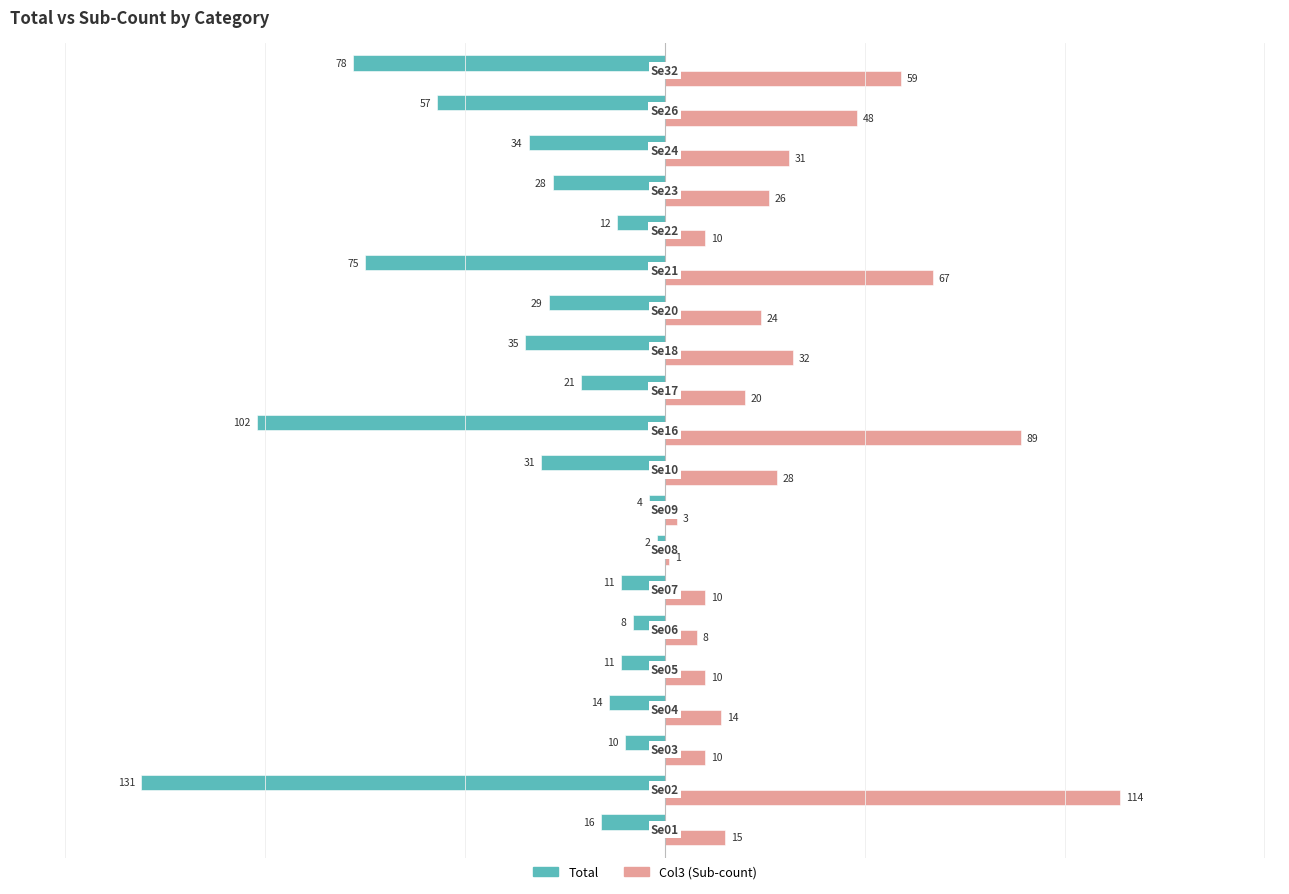

What is the average value of the Col3 (Sub-count) series?

31